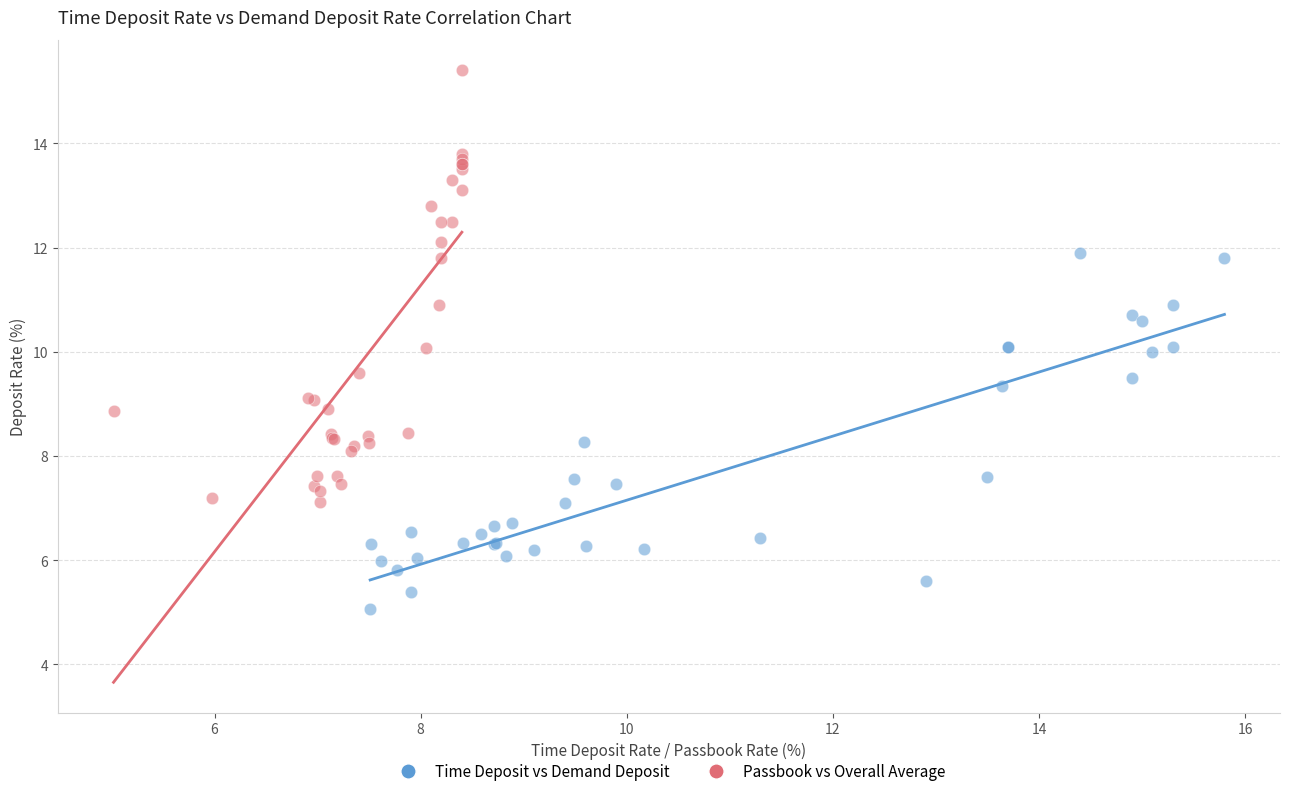

Which series reaches the minimum Y coordinate?

Time Deposit vs Demand Deposit